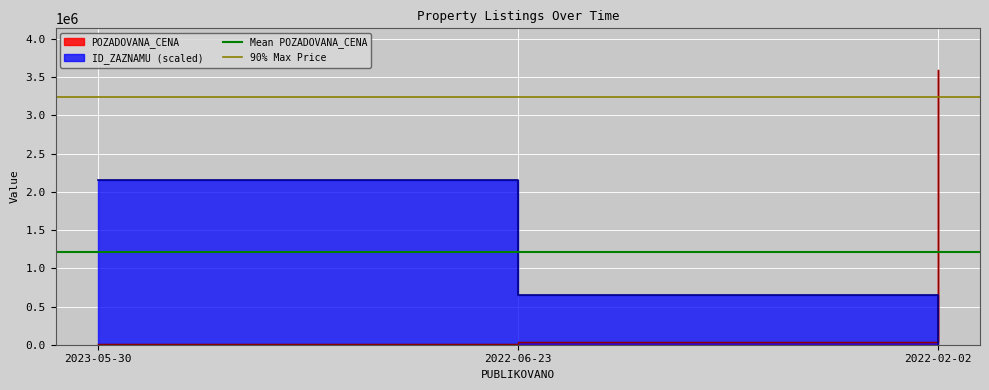

Read the 90% Max Price value at 2022-06-23.

3240000.0